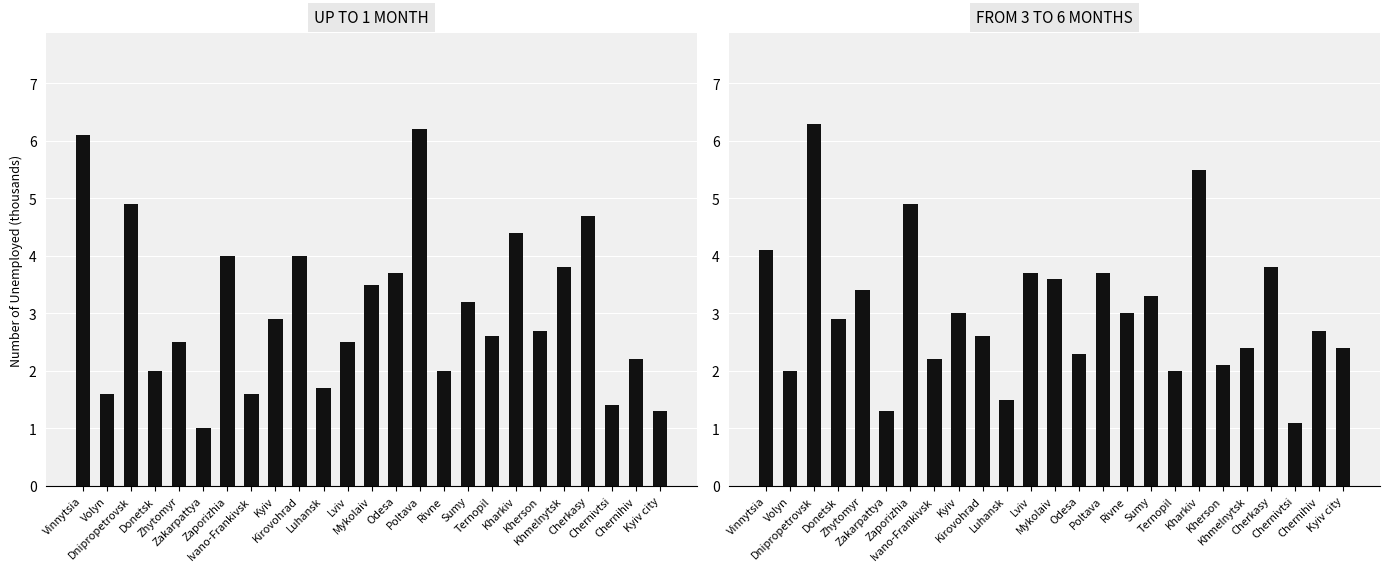

The up to 1 month series shows 4.7 at Cherkasy. True or false?

True